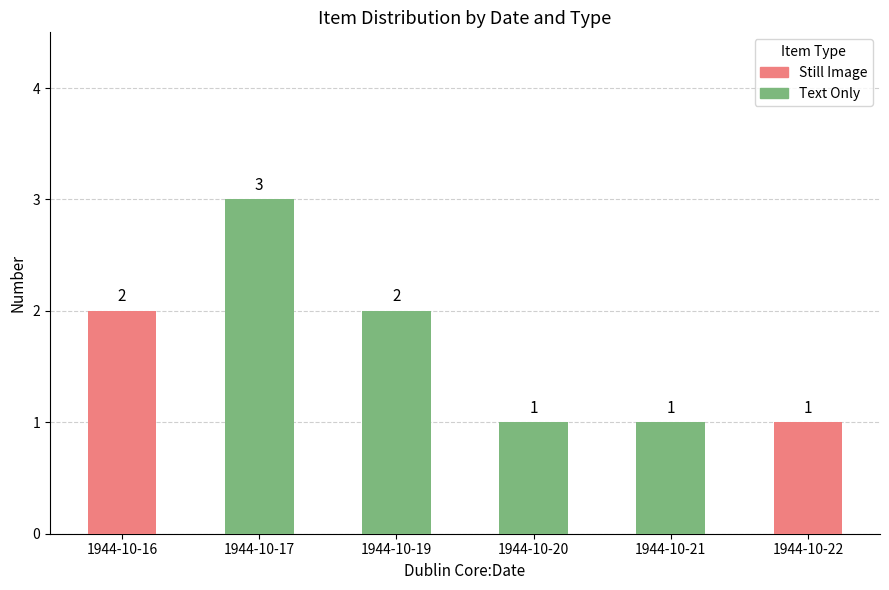

At which label is Still Image closest to 1?

1944-10-22